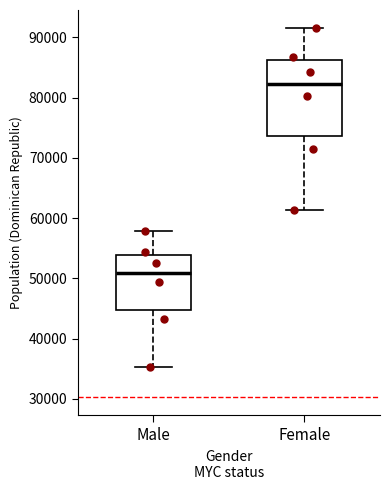

Which box's median line is the highest?

Female